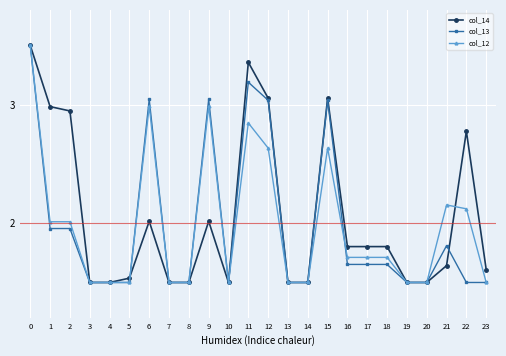

Does the chart have visible grid lines?

Yes